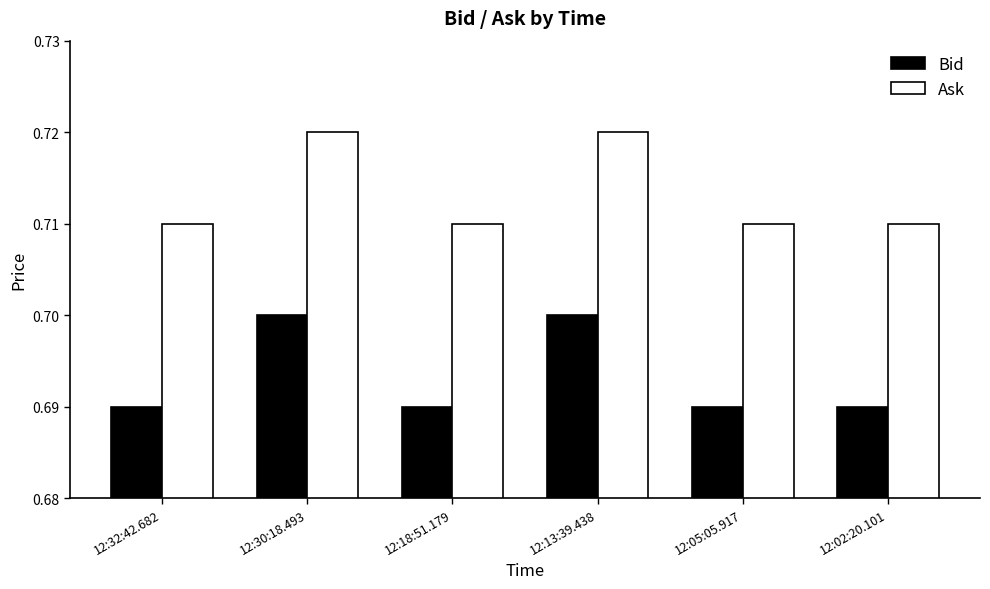

Does the chart contain any negative values?

No